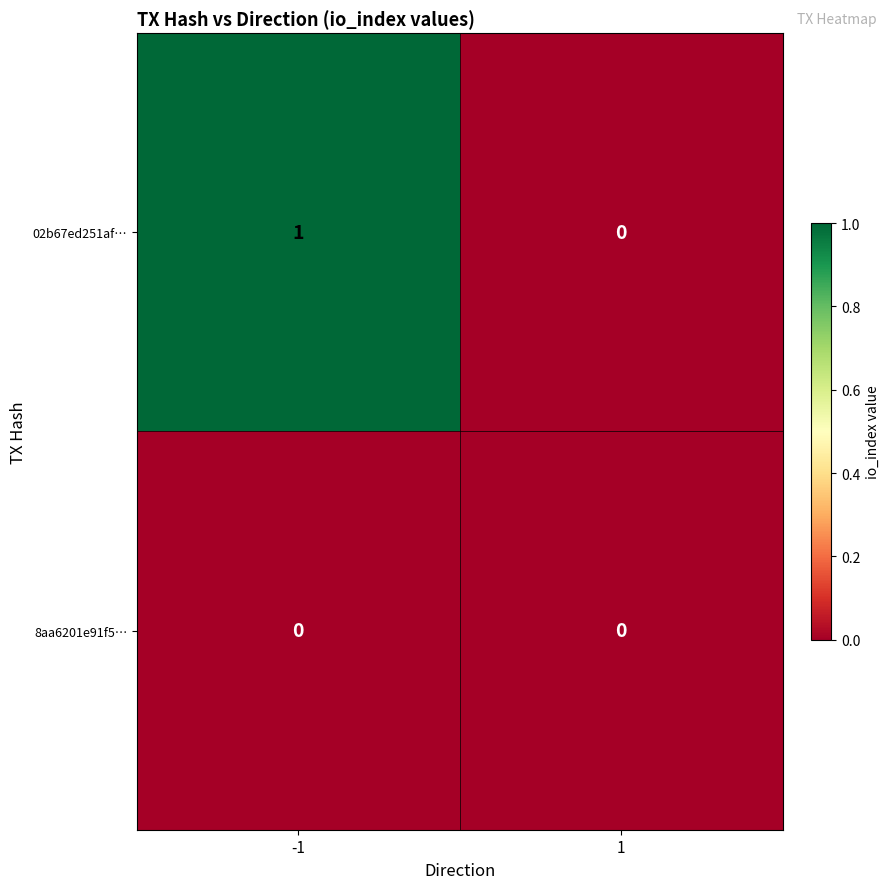

Reading left to right, transcribe all the data shown in this chart.

02b67ed251af…: -1=1	1=0
8aa6201e91f5…: -1=0	1=0